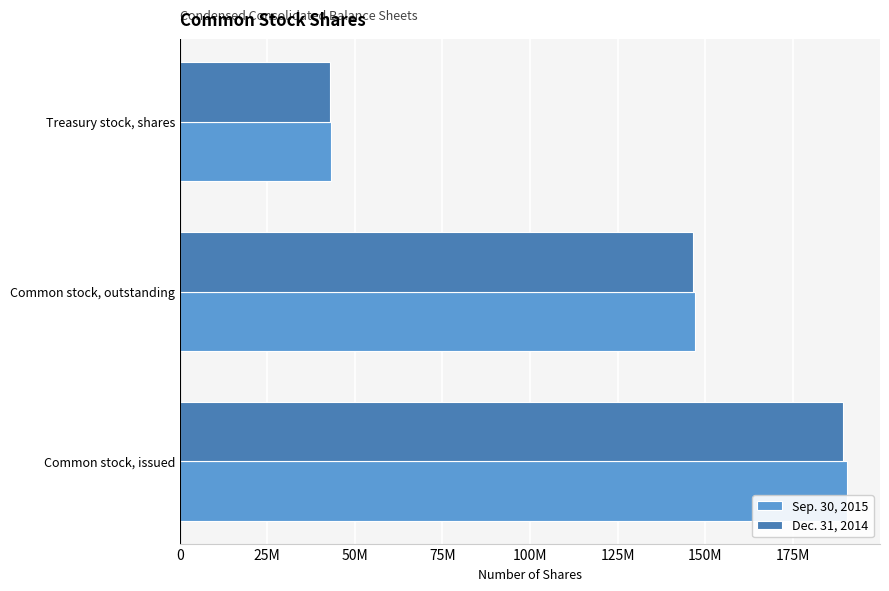

What is the average value of the Dec. 31, 2014 series?

126175251